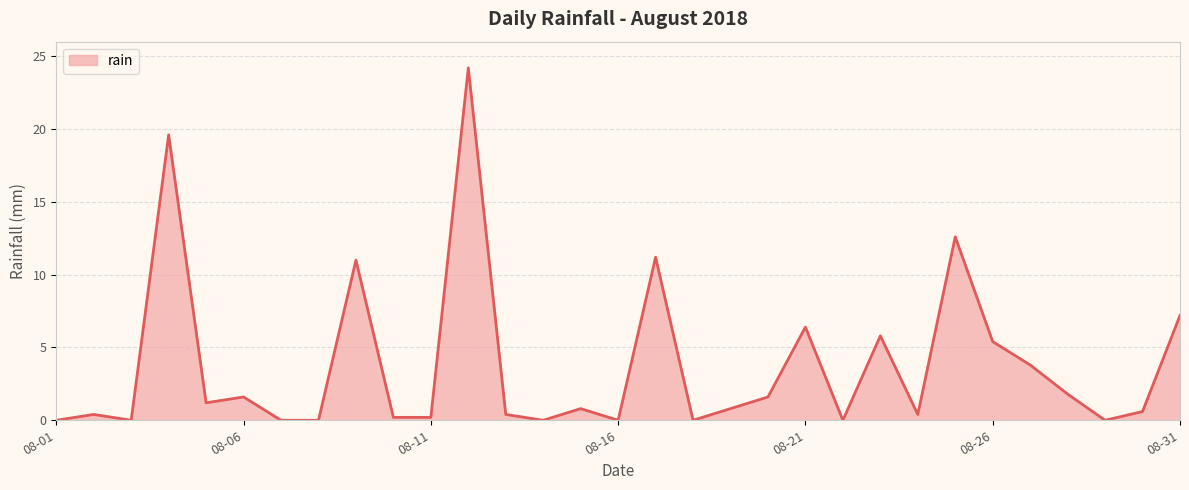

What is the greatest value displayed?

24.2